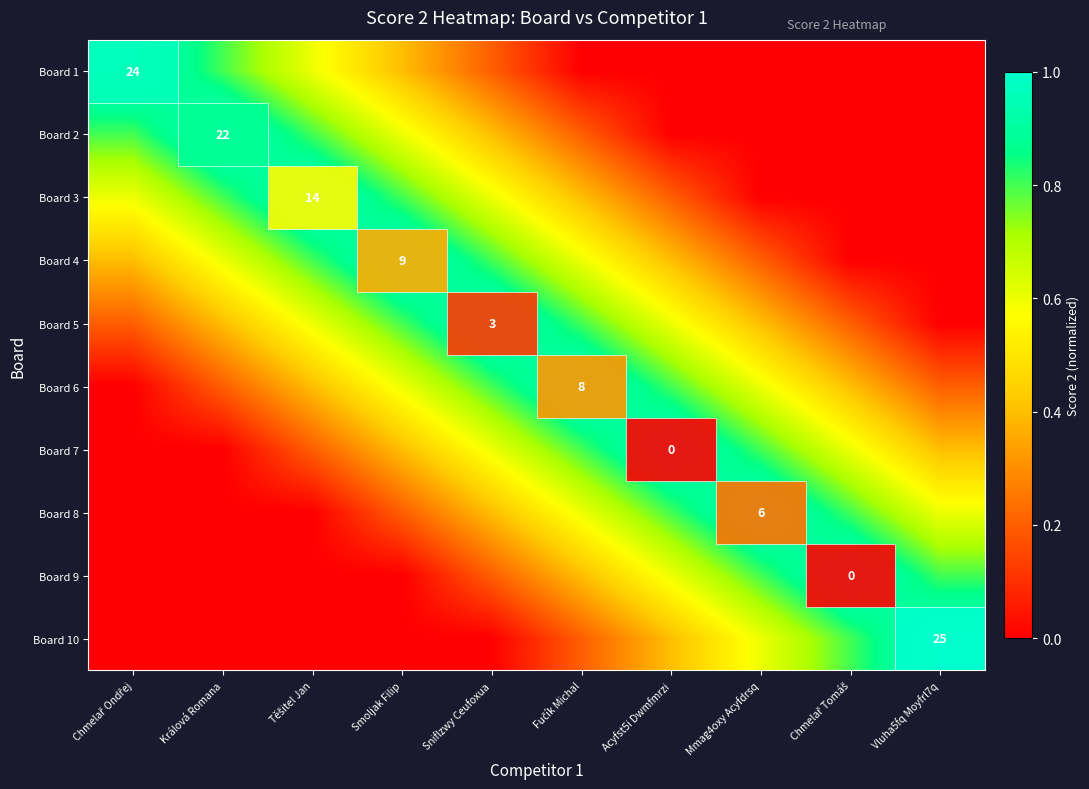

What is the total value across all series at Fučík Michal?

5.0